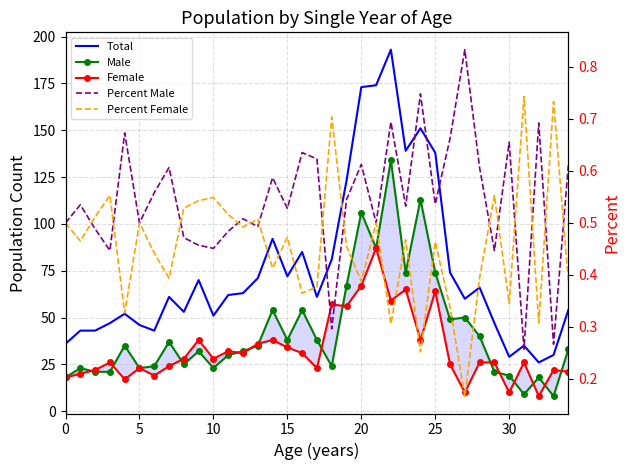

Where is Percent Female nearest to the value 0?

27